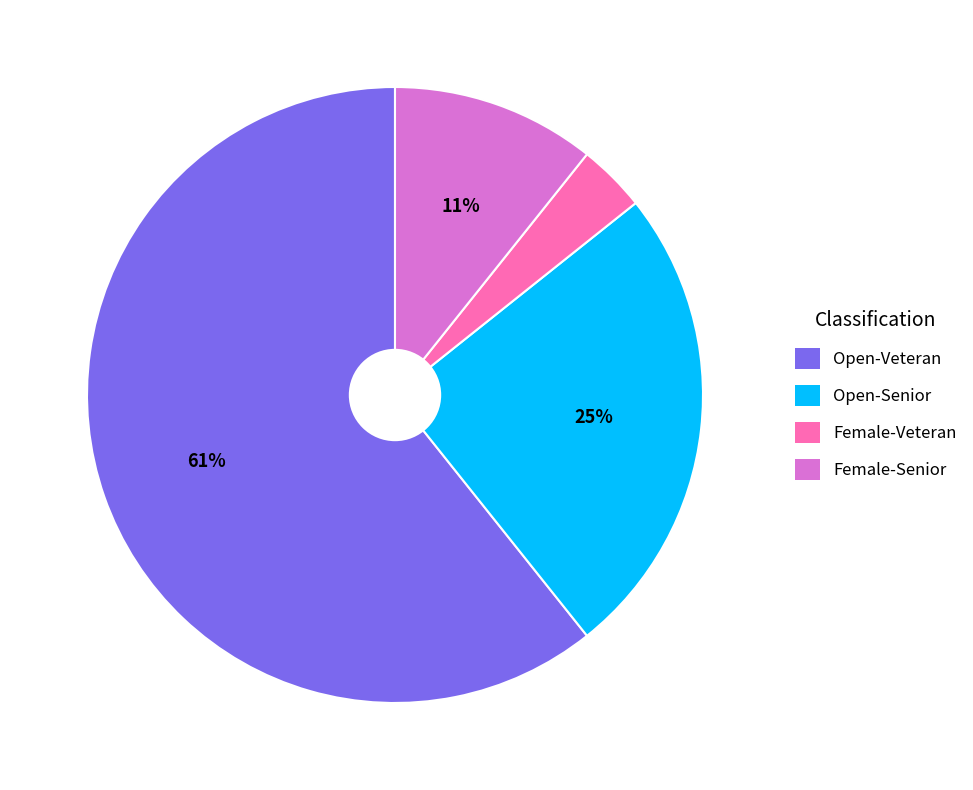

What percentage is the Female-Senior slice, to the nearest percent?

11%